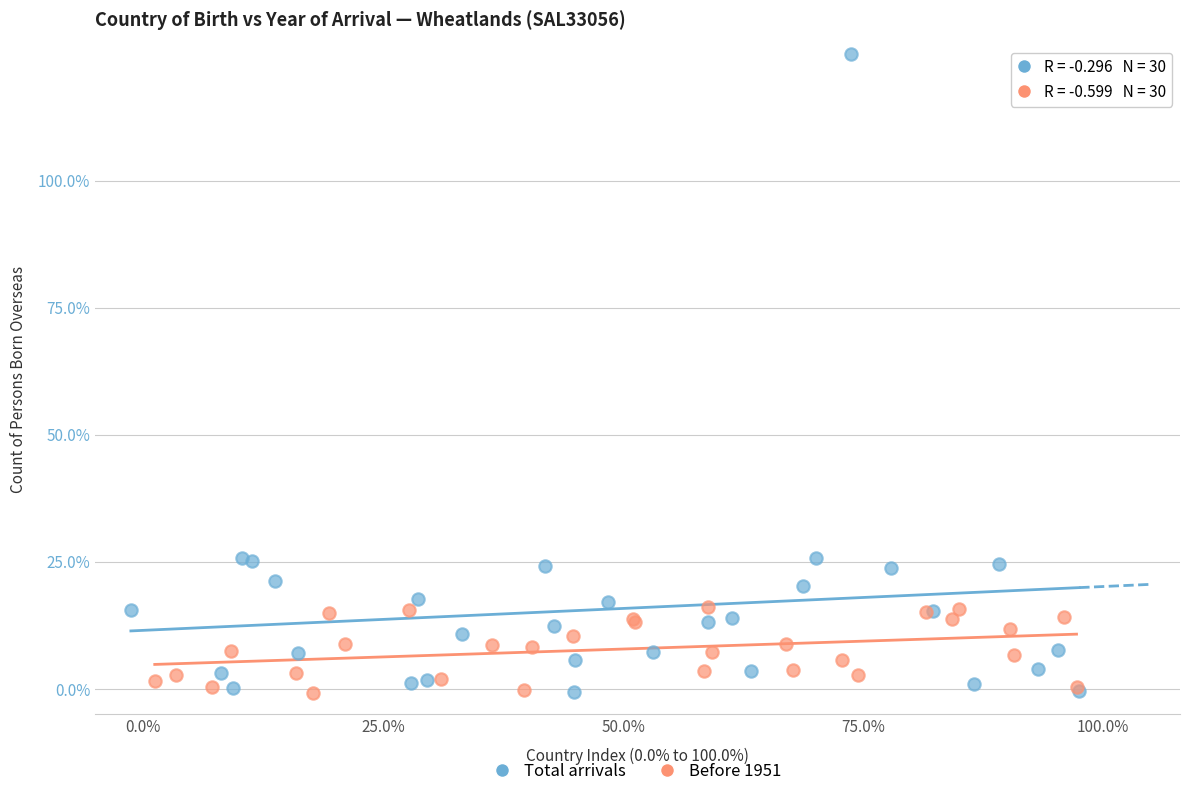

What are all the series names shown in the legend?

Total arrivals, Before 1951